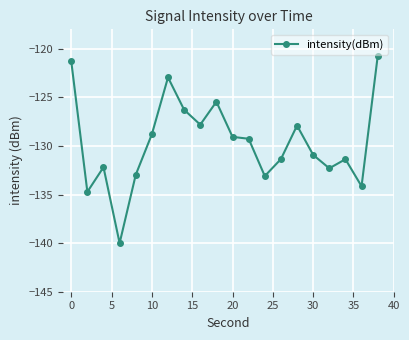

True or false: the data has more than 2 interior local peaks.

True